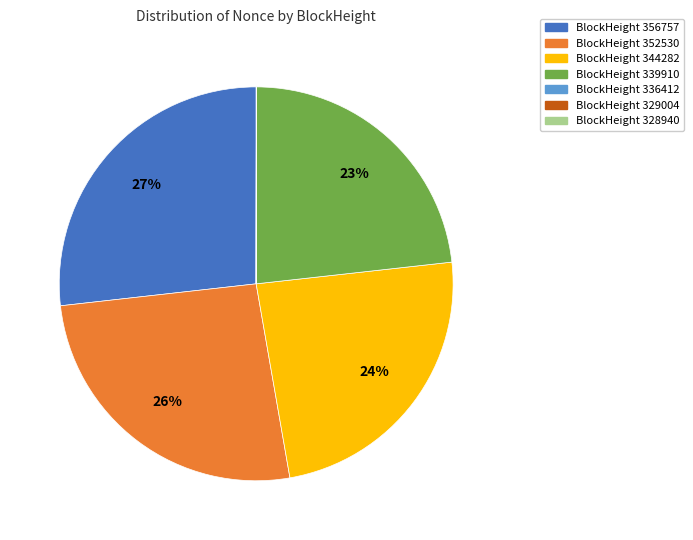

Is there any slice that represents more than half of the pie?

No